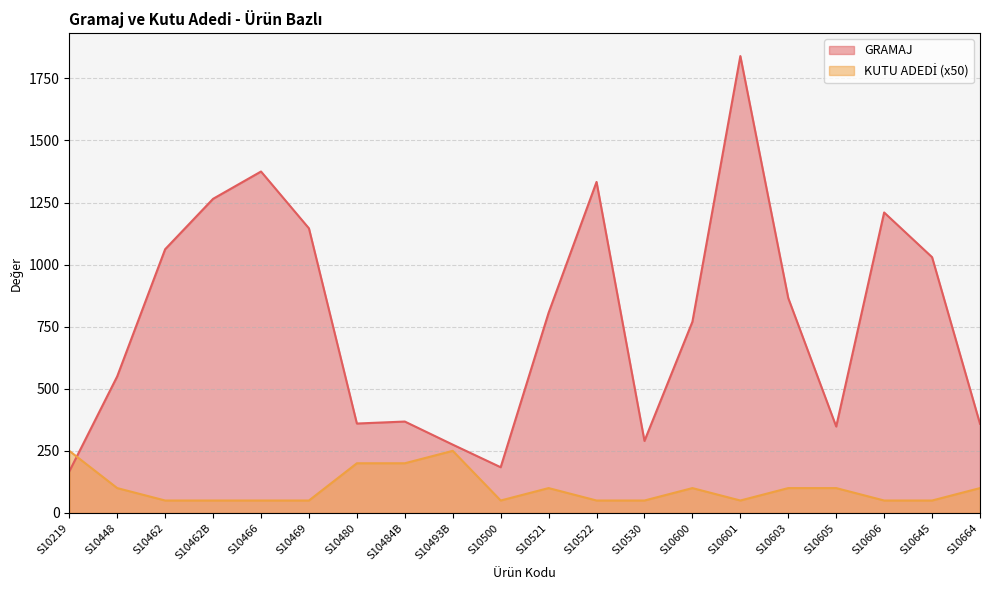

Which category has the highest value across all series?

S10601